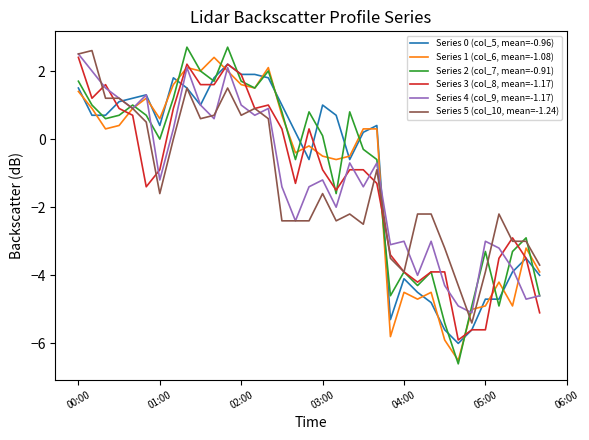

What is the maximum value shown in the chart?

2.7